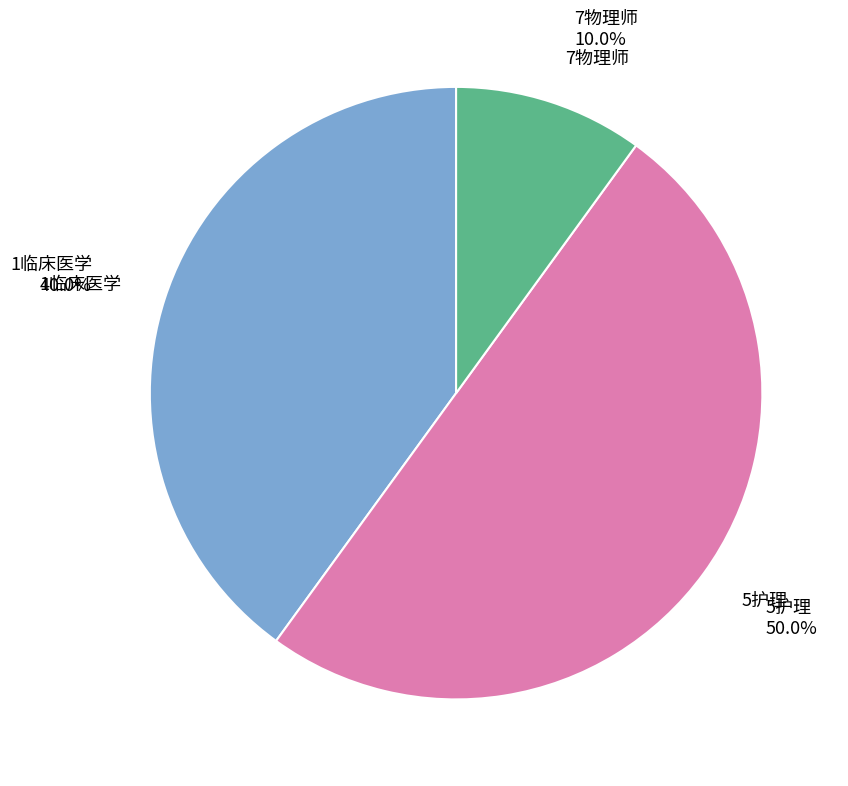

Rank the categories by value from highest to lowest.

5护理, 1临床医学, 7物理师